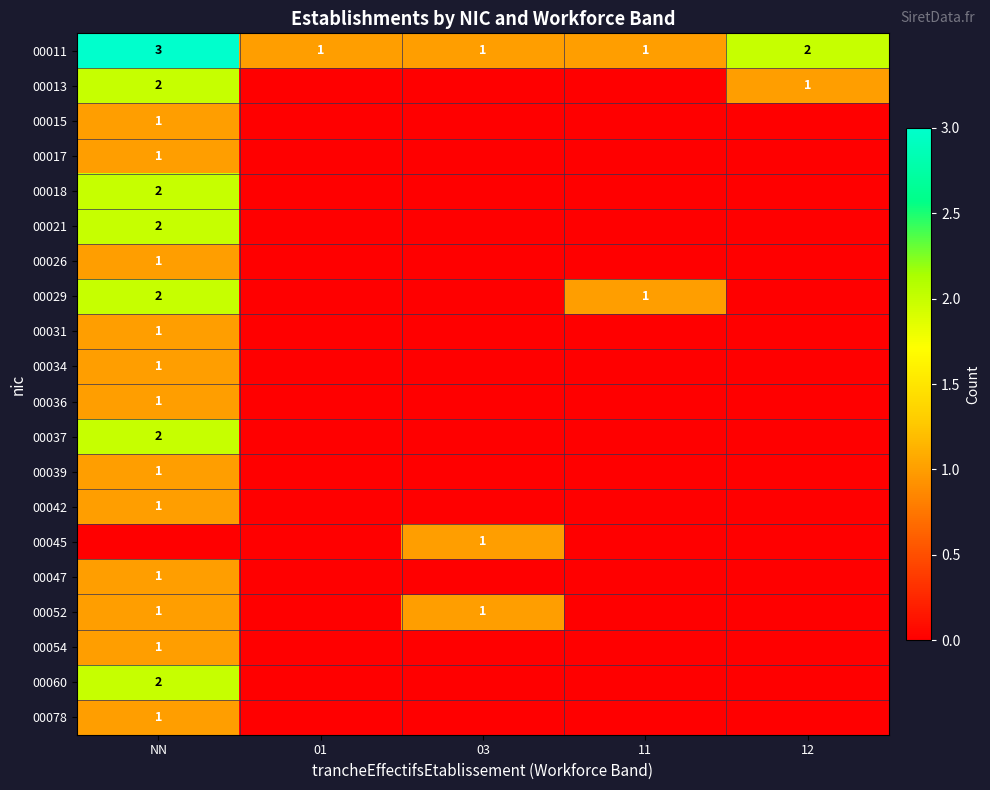

Which has a higher value, 03 or 11?

03